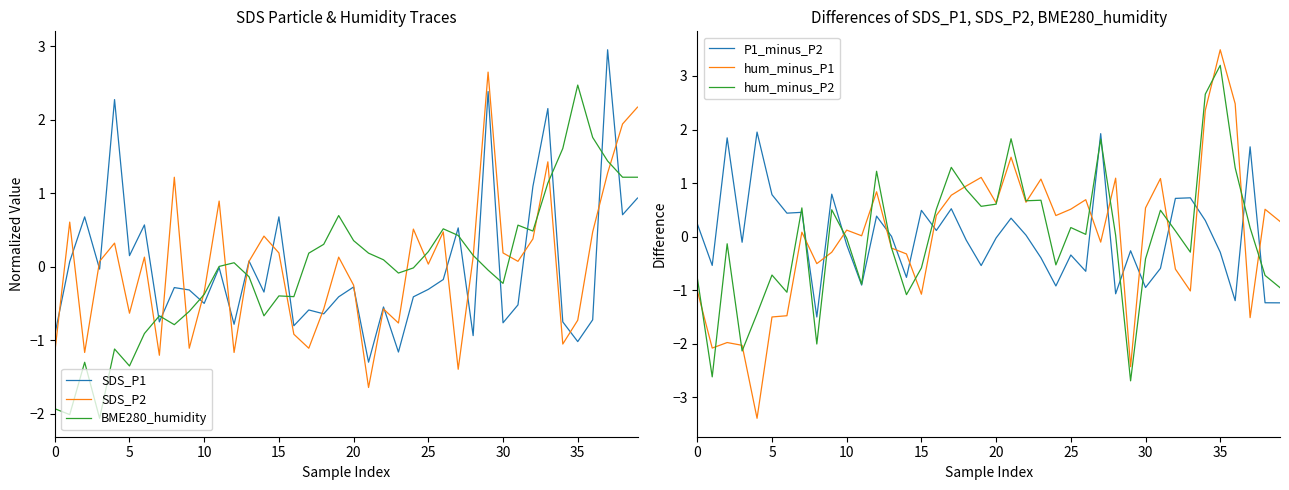

Between 10 and 19, which series saw the biggest shift?

BME280_humidity